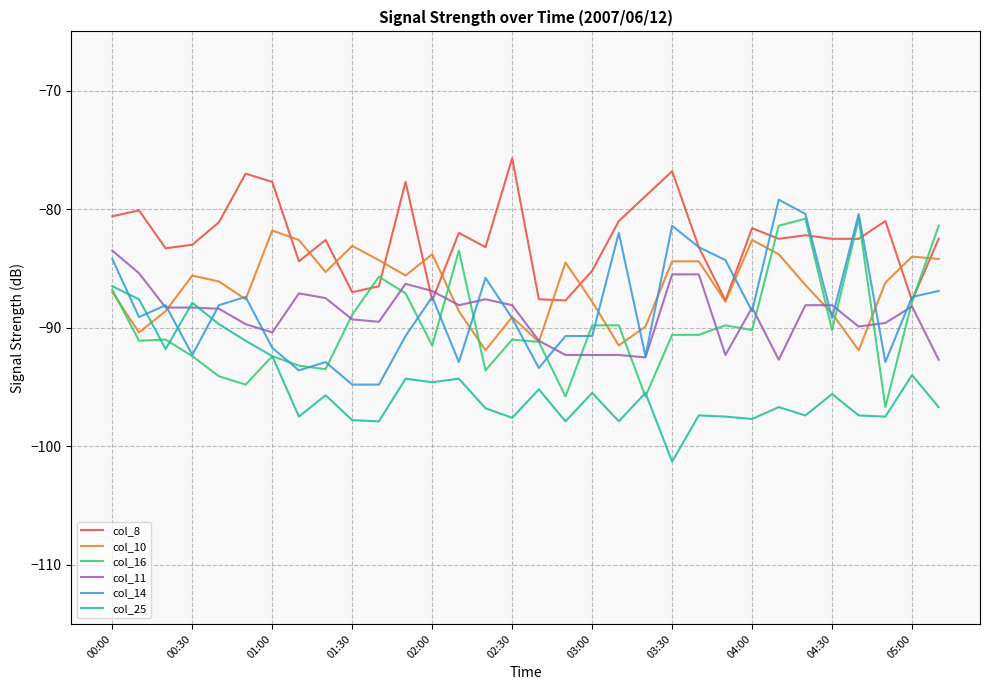

What is the maximum value for col_16?

-80.8